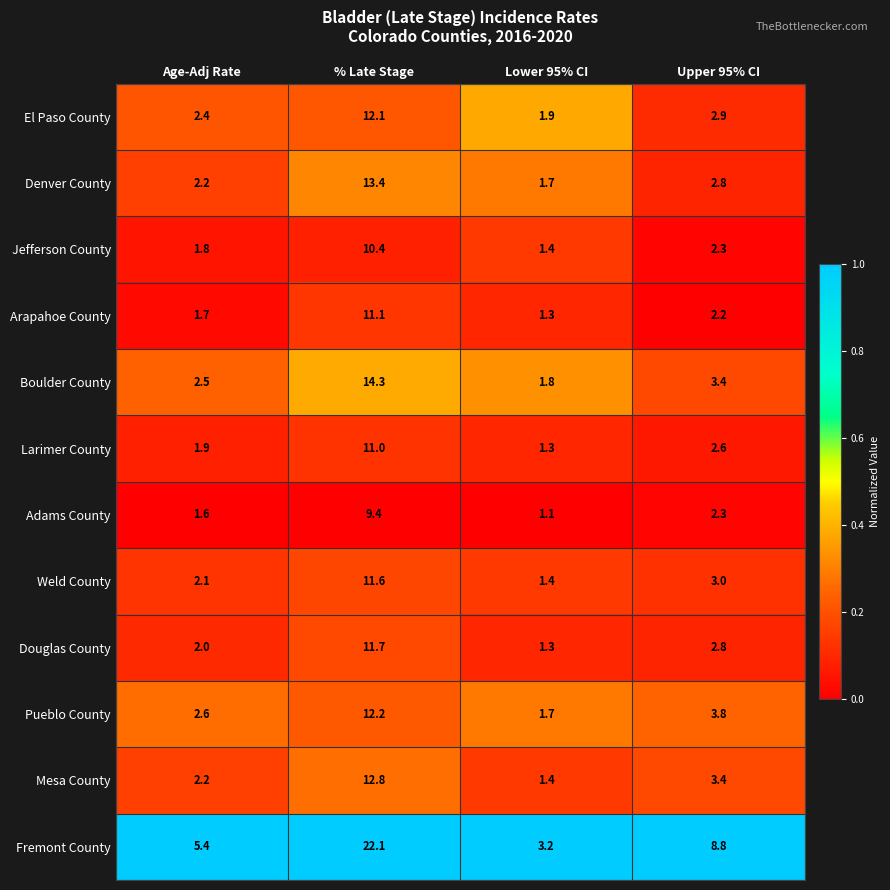

What is the approximate value of Weld County at % Late Stage?

11.6